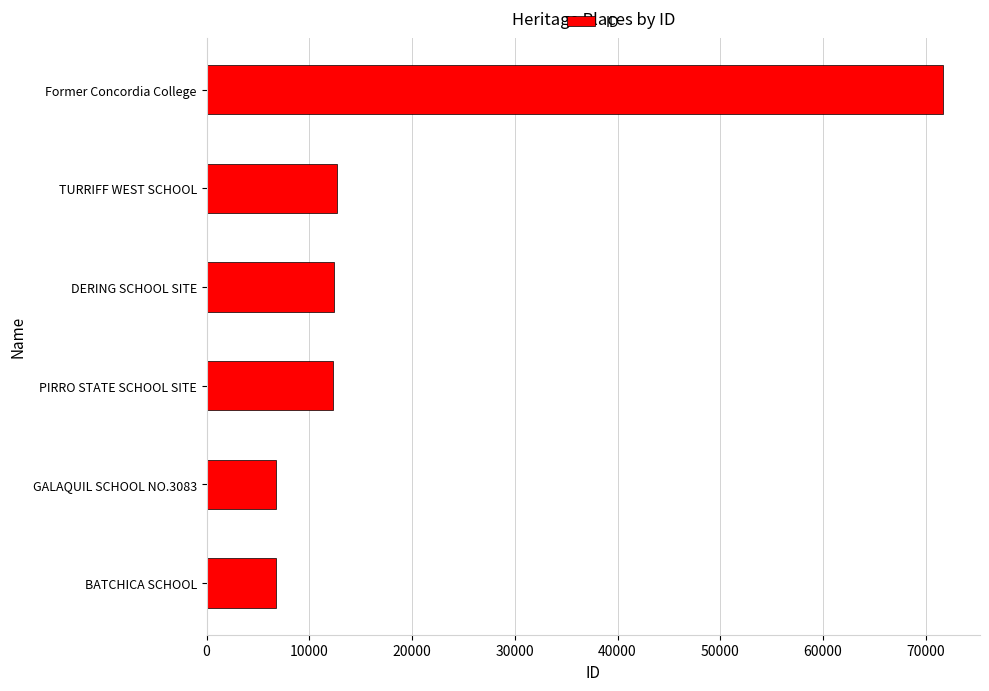

Which label corresponds to the largest value in the chart?

Former Concordia College